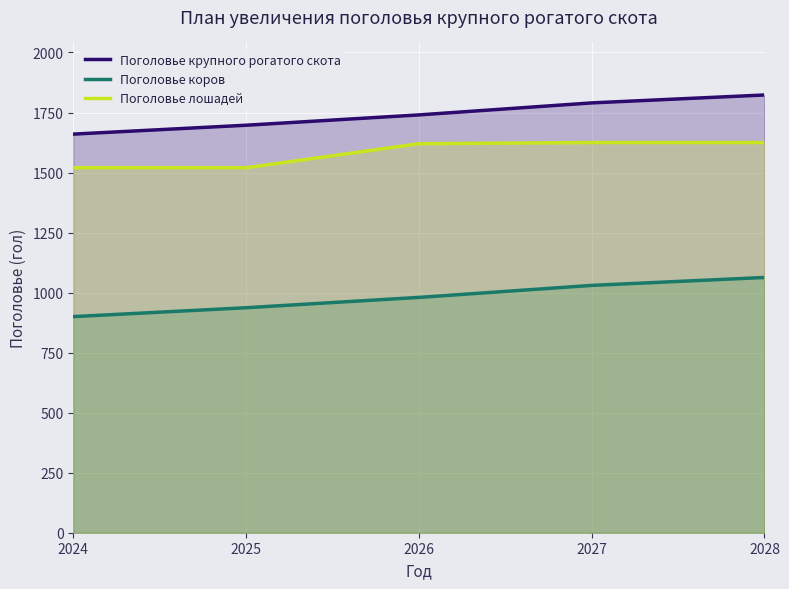

Is it true that Поголовье крупного рогатого скота equals 1740 at 2026?

True